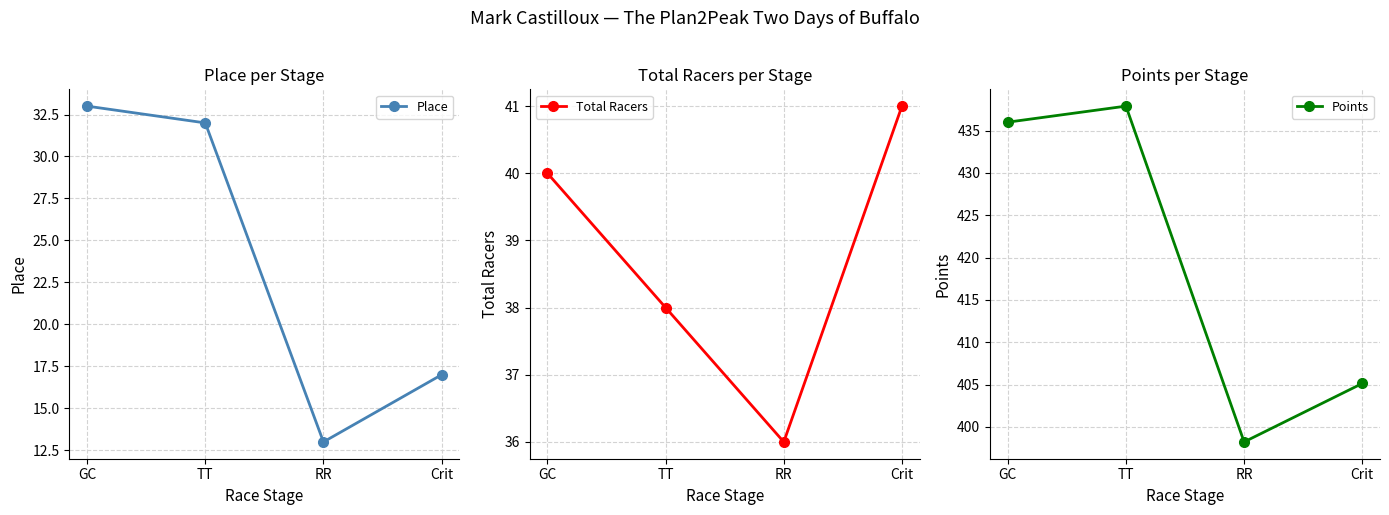

What is the smallest value displayed?

13.0